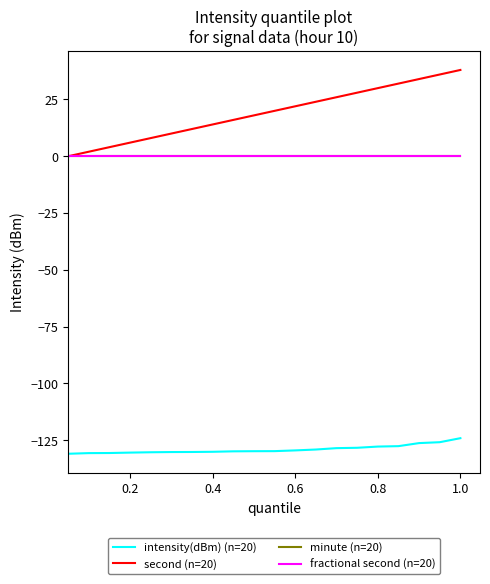

Does the chart have visible grid lines?

No